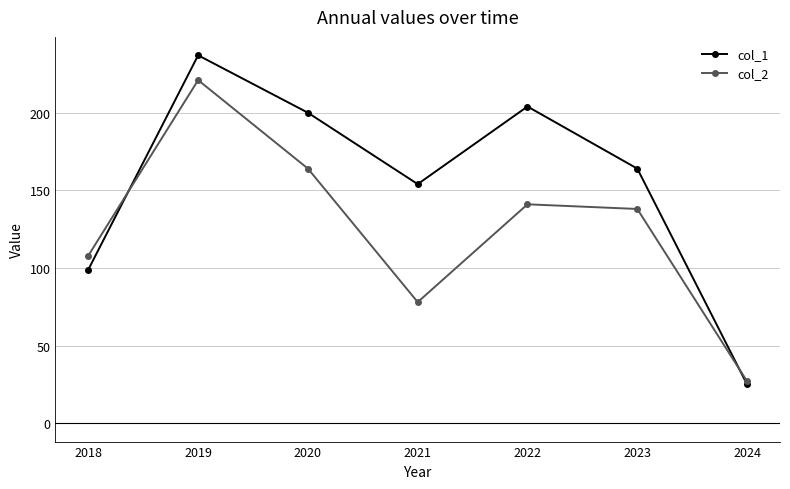

Is it true that col_2 equals 164 at 2020?

True